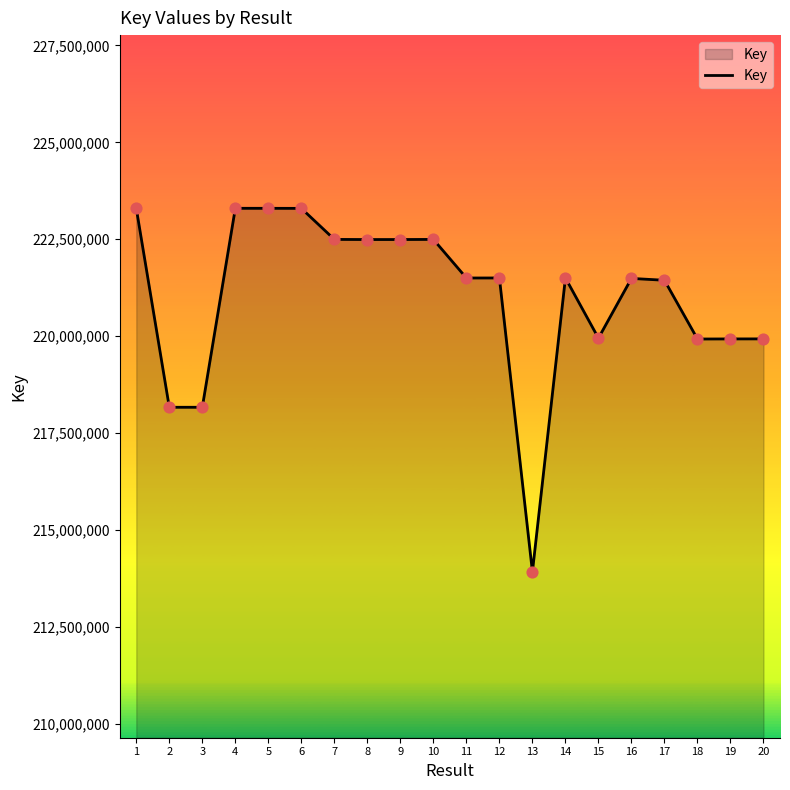

Which has a higher value, 6 or 9?

6